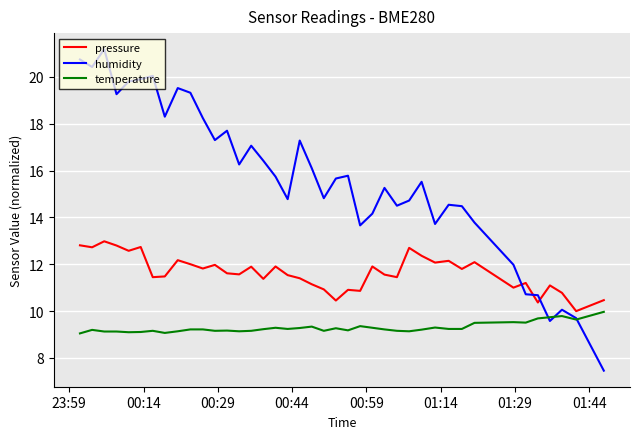

What is the minimum value for humidity?

7.5